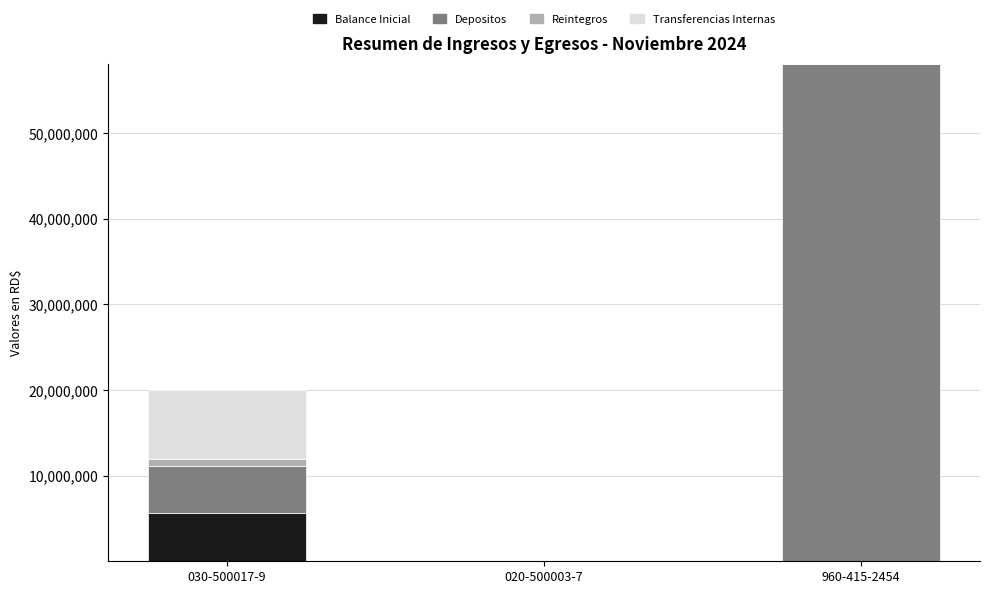

At which label does Balance Inicial reach its peak?

030-500017-9